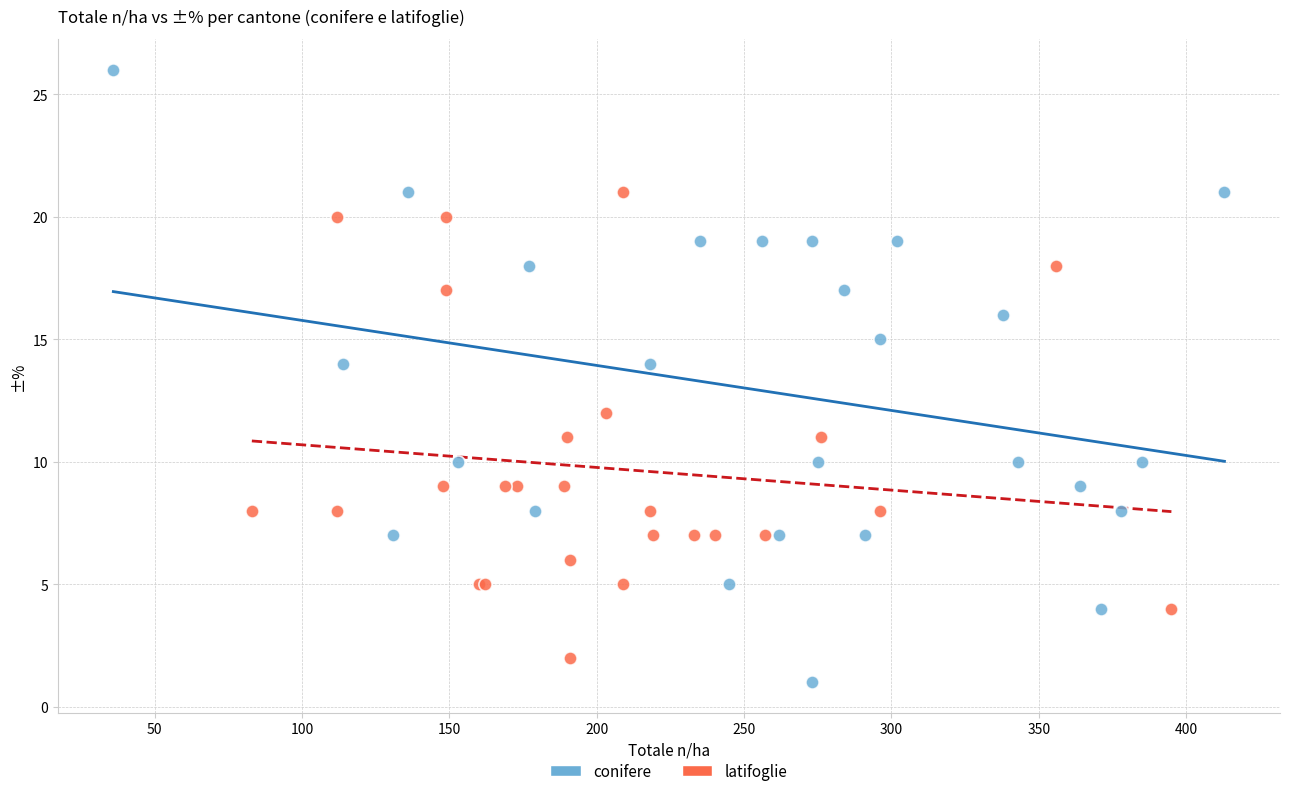

Which series contains the lowest Y value?

conifere